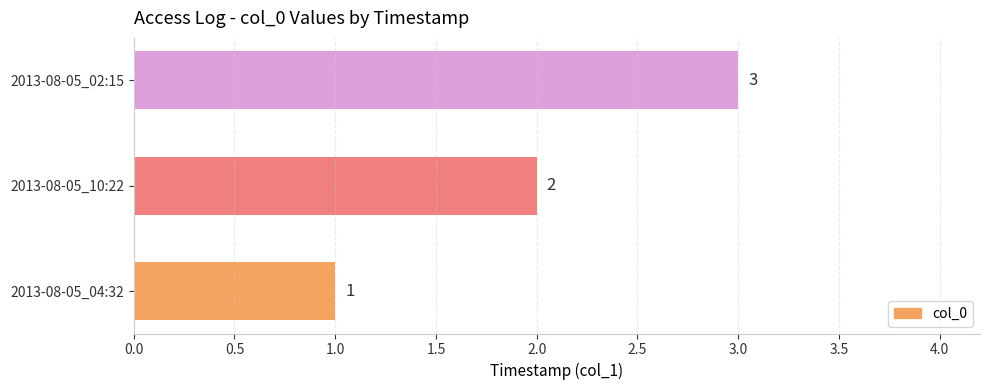

Rank the categories by value from highest to lowest.

2013-08-05_02:15, 2013-08-05_10:22, 2013-08-05_04:32